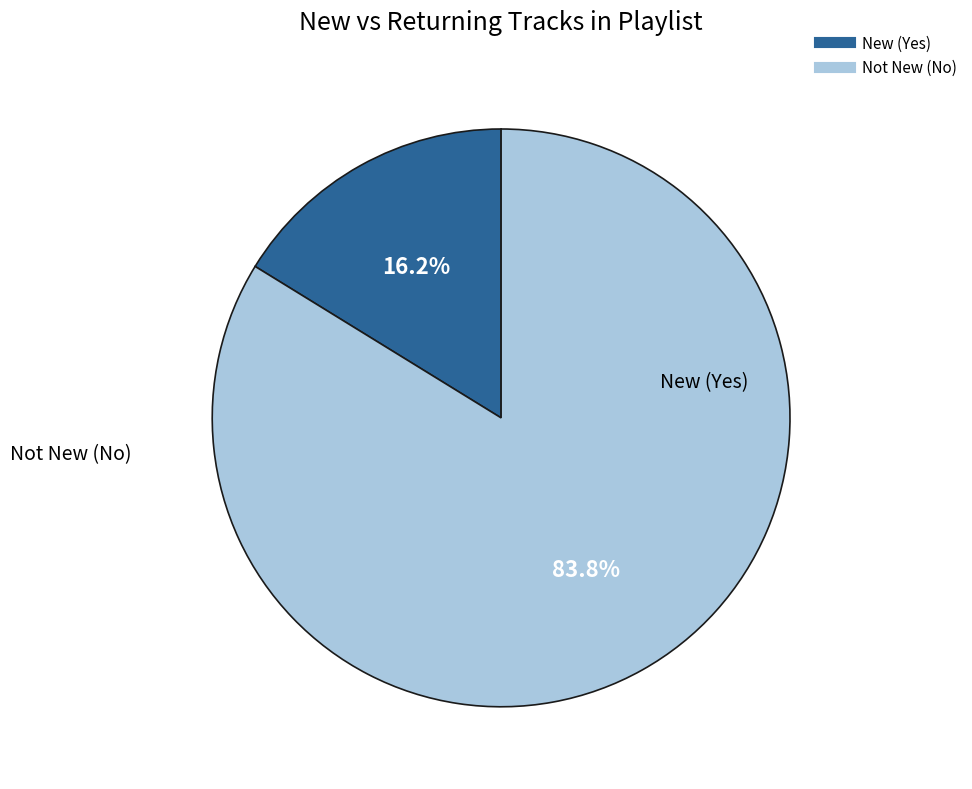

Does any single category account for the majority?

Yes